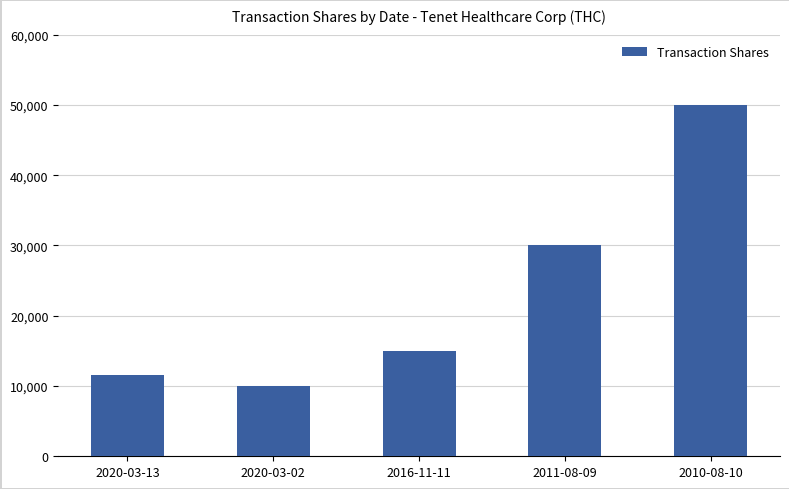

Reading left to right, list all the values displayed in this chart.

2020-03-13=11500	2020-03-02=10000	2016-11-11=15000	2011-08-09=30000	2010-08-10=50000